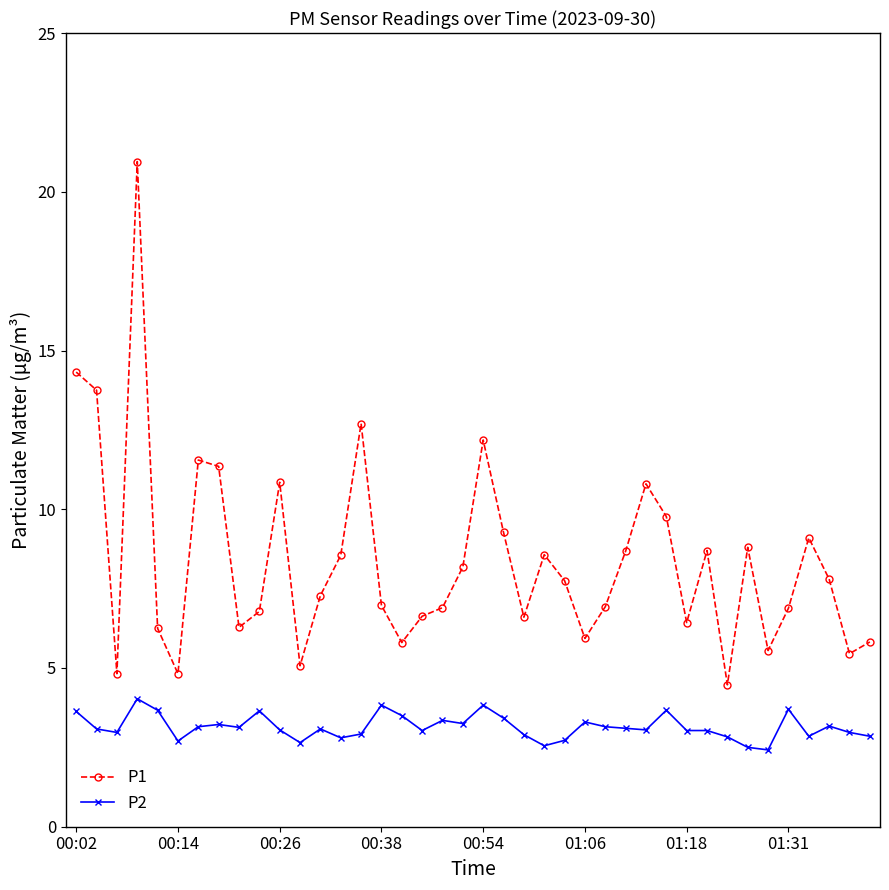

True or false: P2 has more than 2 points higher than both neighbors.

True